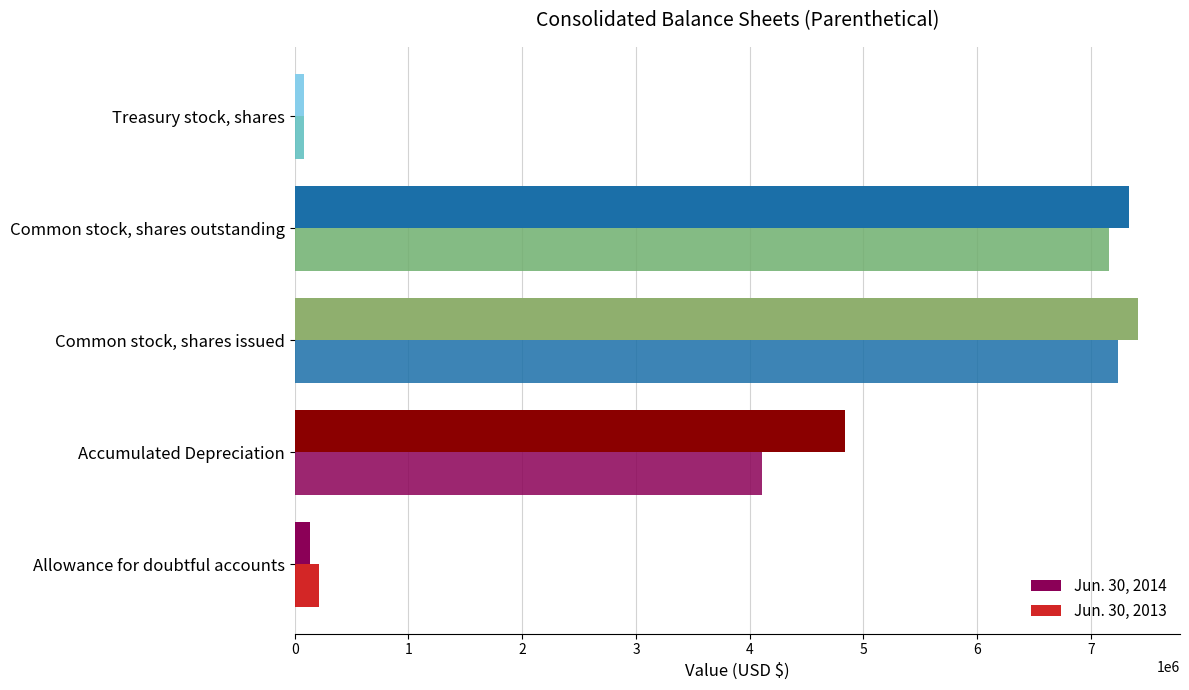

Rank the series by their maximum value, from highest to lowest.

Jun. 30, 2014, Jun. 30, 2013